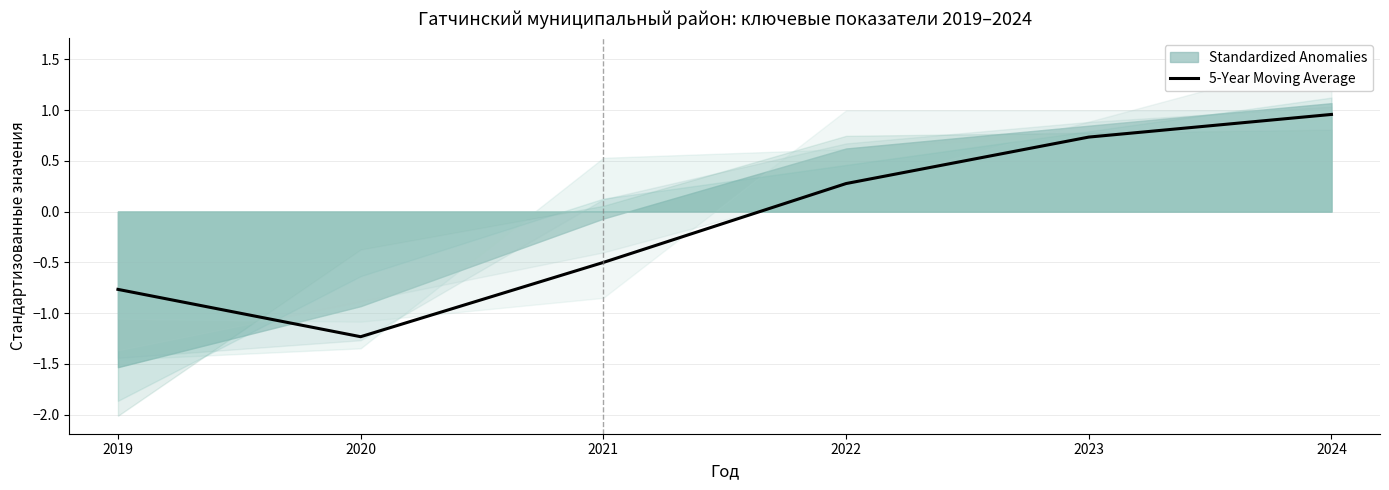

Reading left to right, what are all the values shown in this chart?

-0.8	-1.2	-0.5	0.3	0.7	1.0